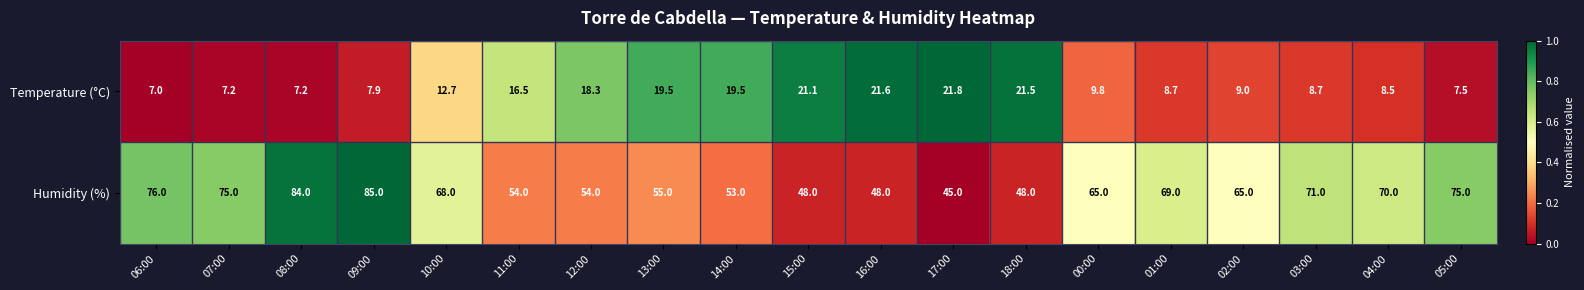

Which label corresponds to the smallest value in the chart?

06:00